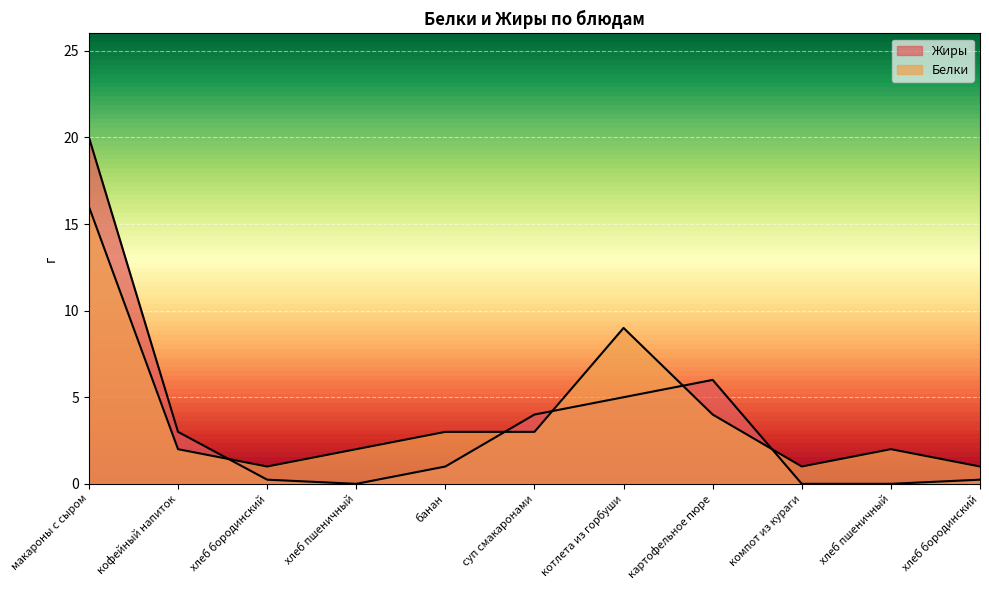

How many distinct data groups are displayed?

2